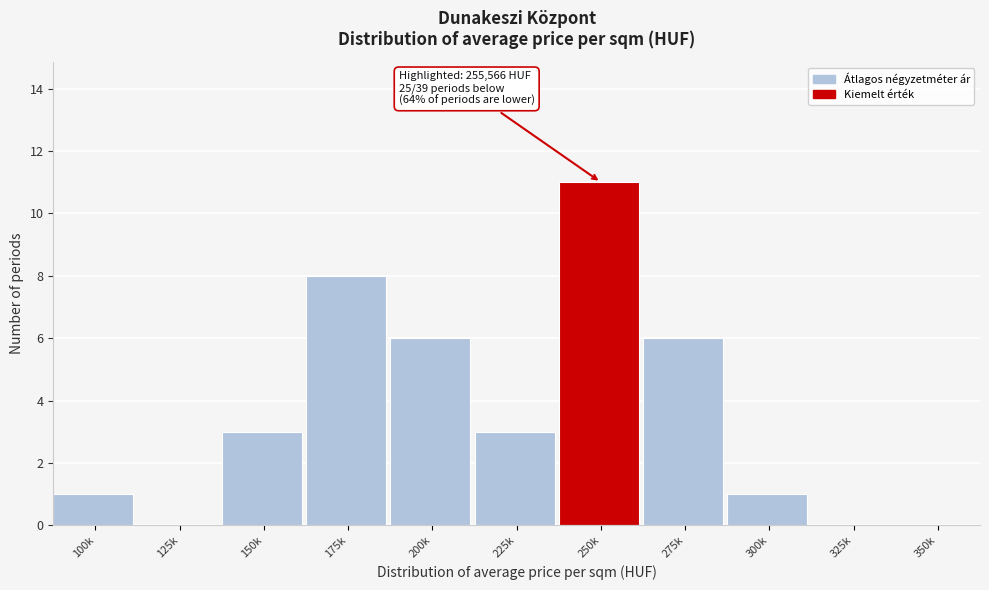

Reading right to left, extract all data points from this chart.

350k=0	325k=0	300k=1	275k=6	250k=11	225k=3	200k=6	175k=8	150k=3	125k=0	100k=1